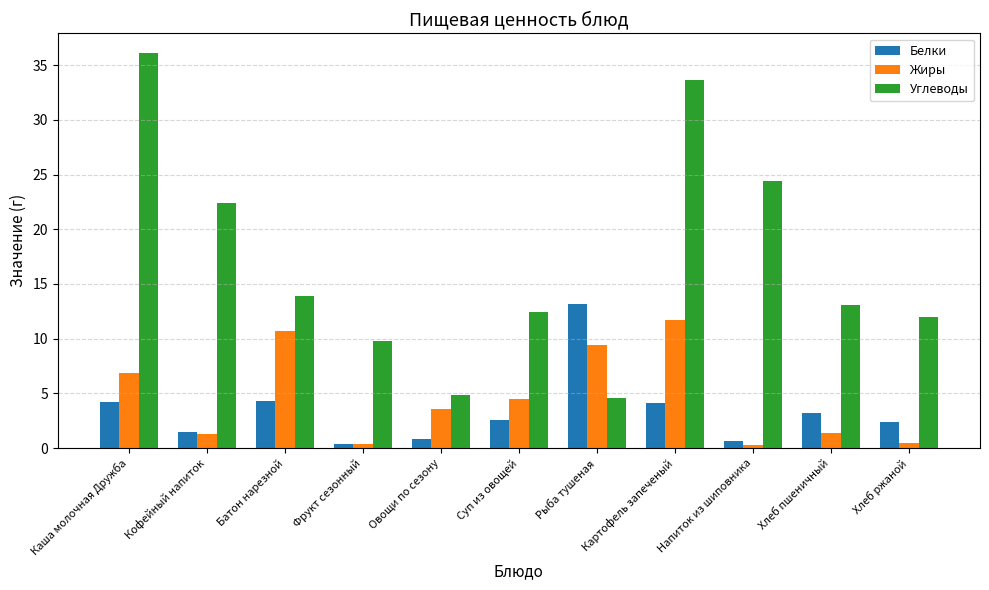

What is the average value of the Белки series?

3.4